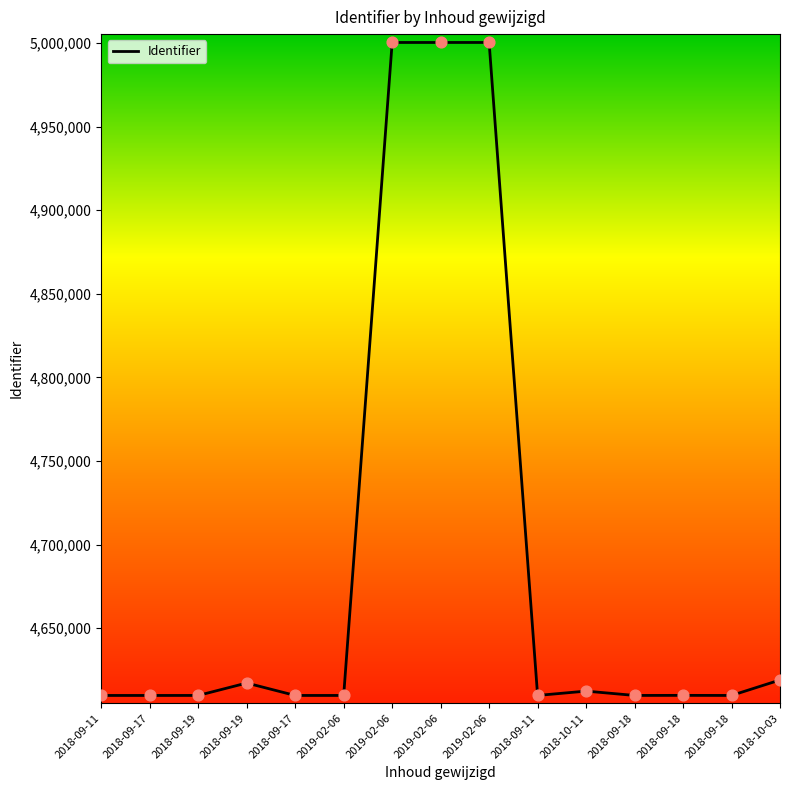

What is the change in value from 2018-10-11 to 2018-09-18?

-2547